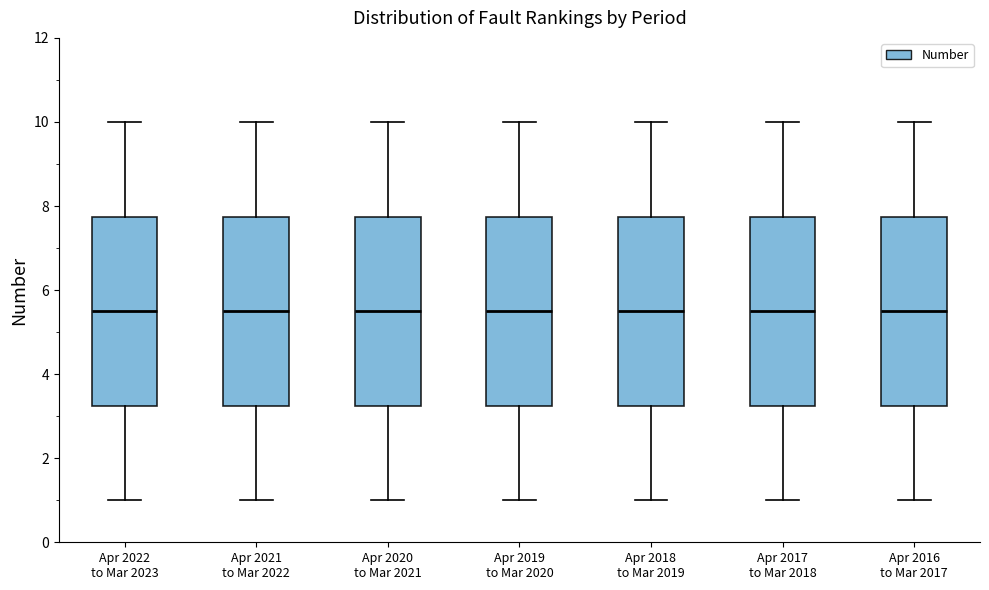

Where is the upper edge of the box for Apr 2017 to Mar 2018 on the y-axis? The values are not printed on the chart, so give them approximately, as read against the axis.

7.8